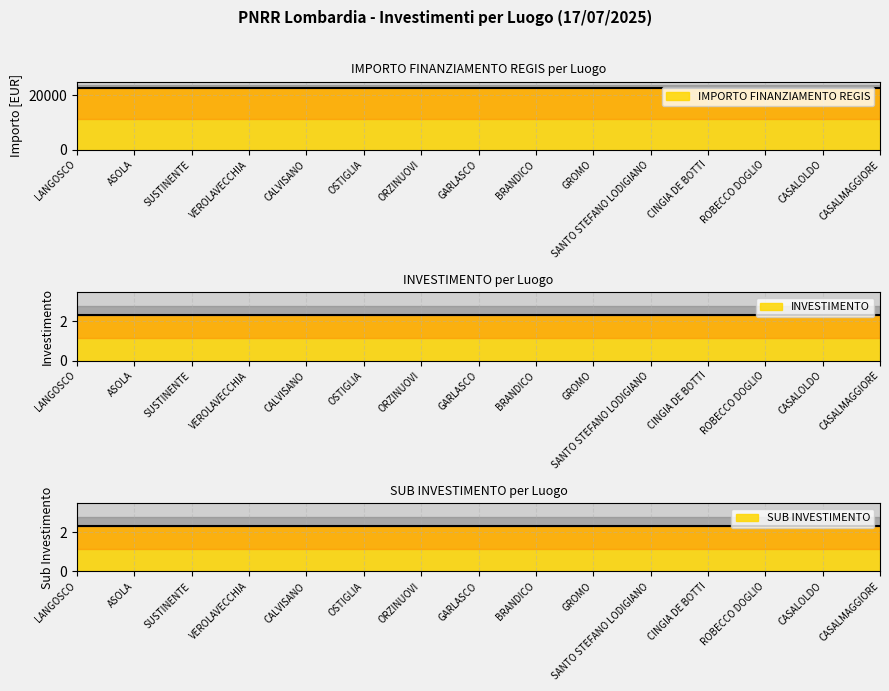

What is the smallest value displayed?

2.3